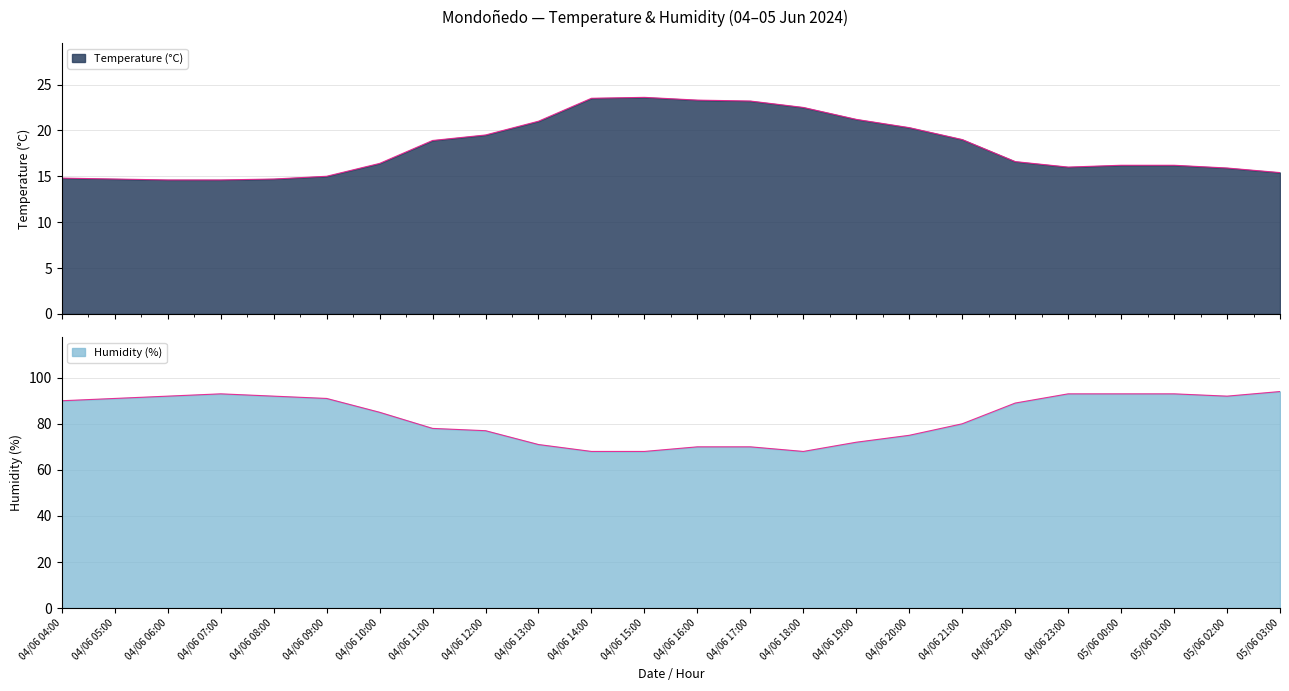

What position from the left is 04/06 23:00?

20